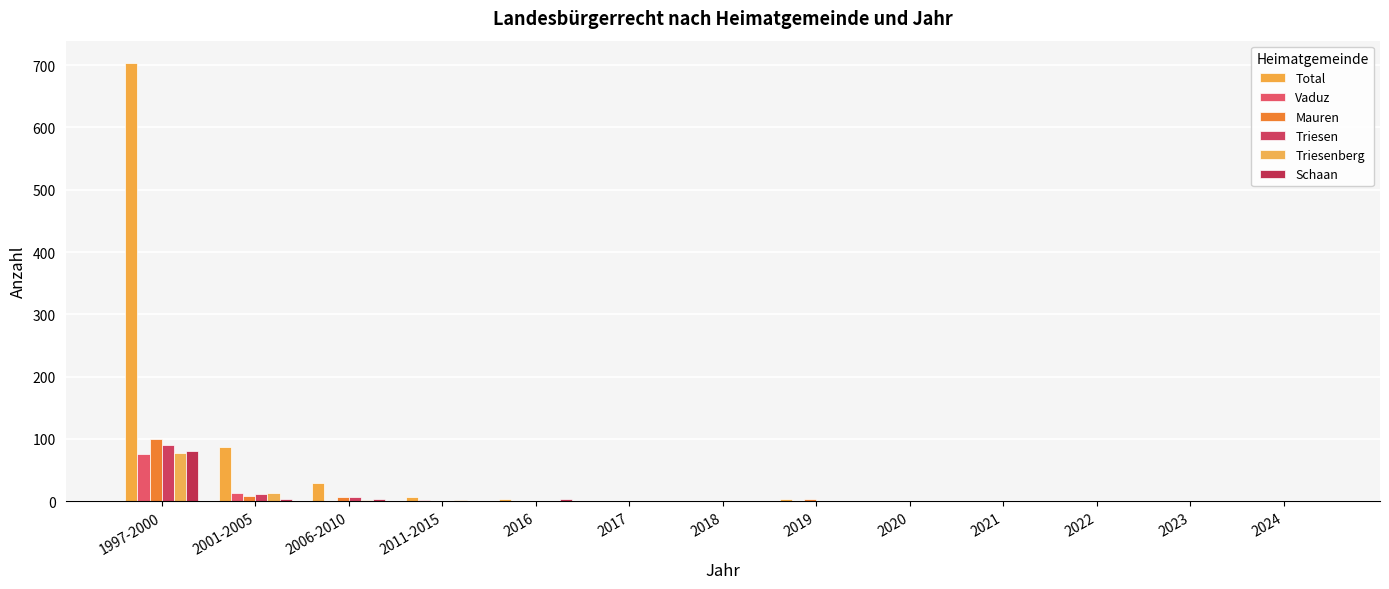

Is it true that Total equals 38 at 2006-2010?

False